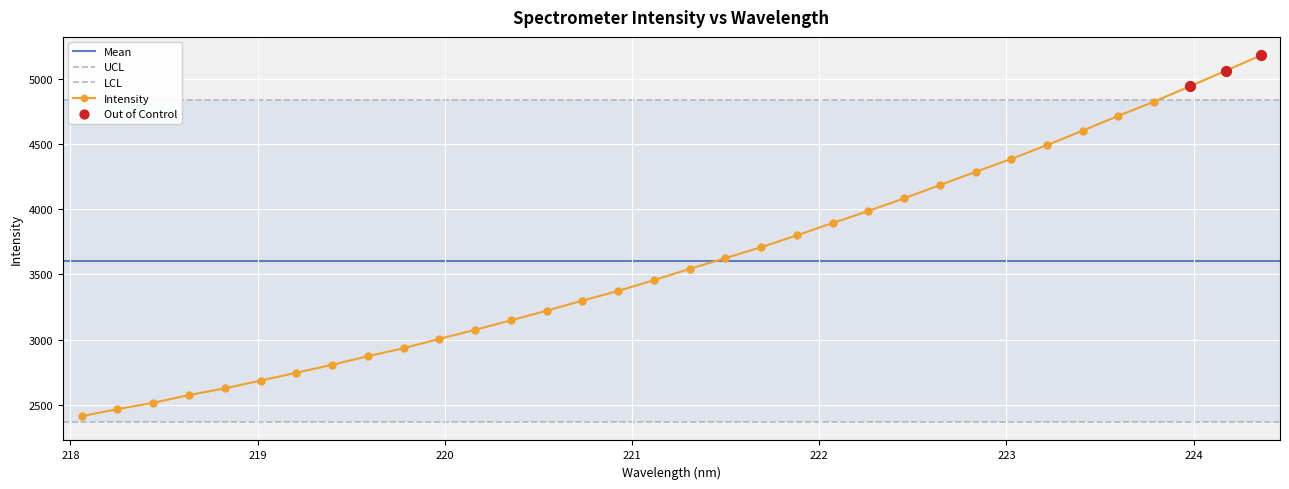

What is the change in value from 218.0596 to 219.7801?

+520.6